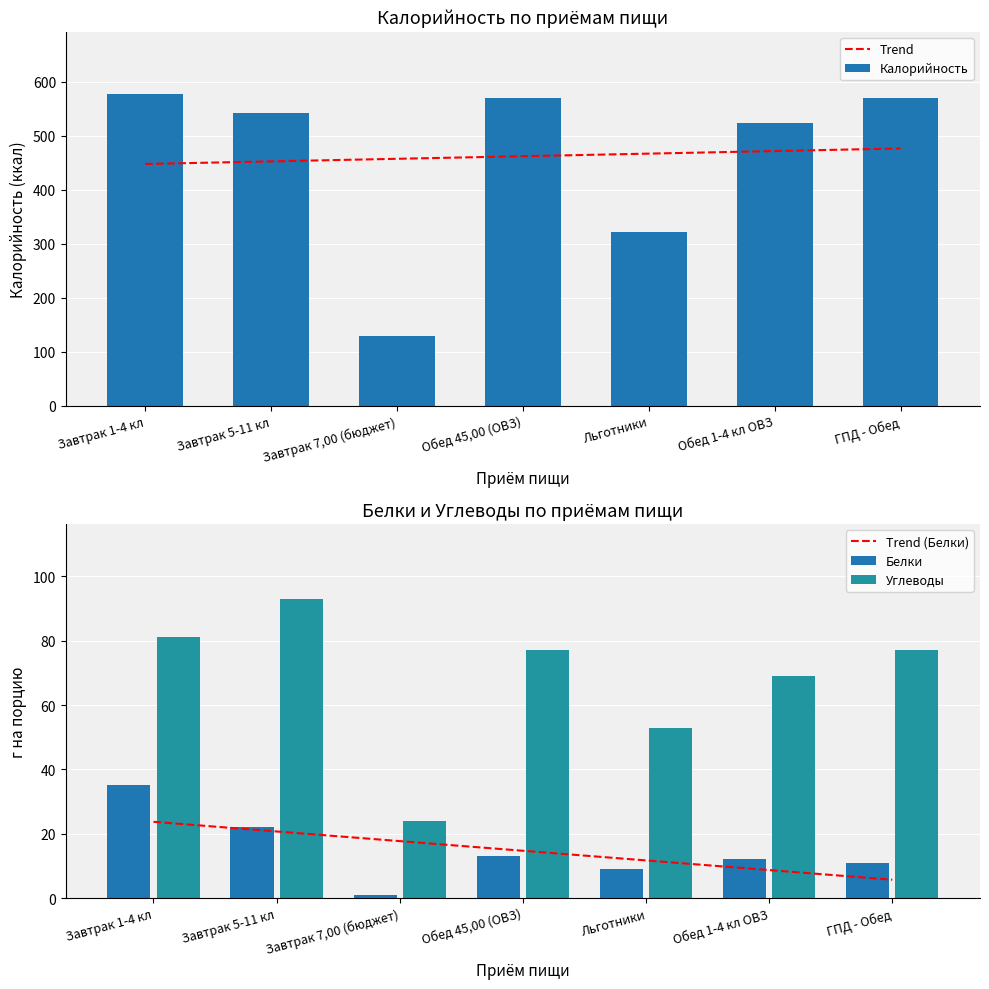

Rank the series by their maximum value, from highest to lowest.

Калорийность, Trend, Углеводы, Белки, Trend (Белки)